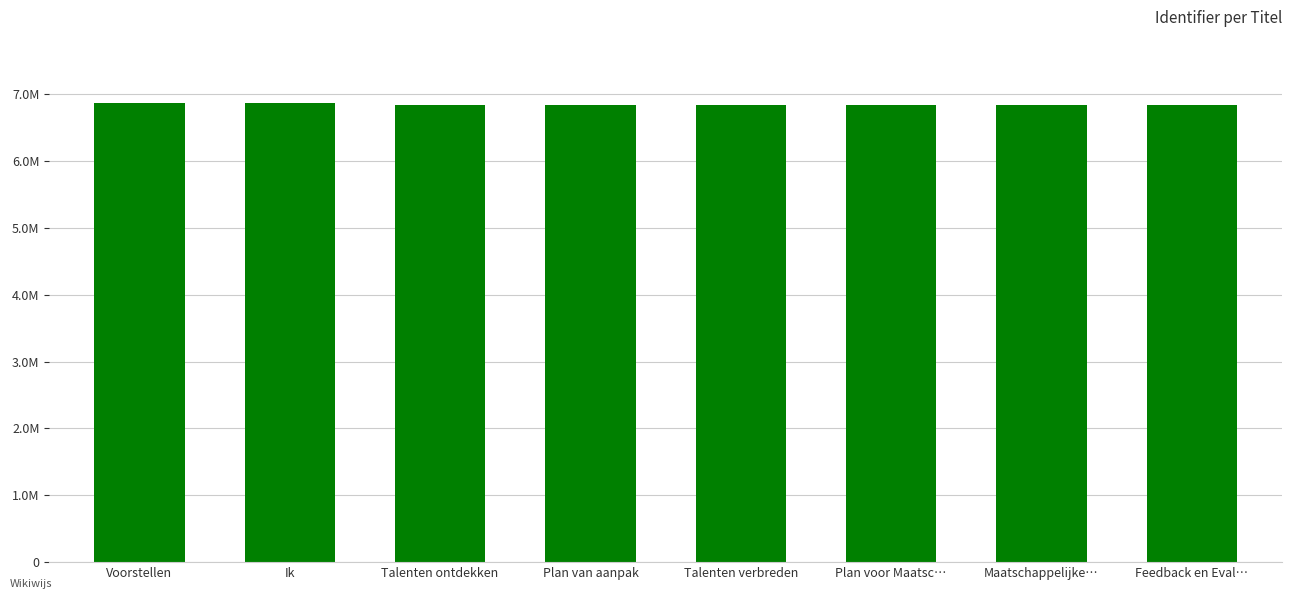

Reading right to left, what are all the values shown in this chart?

Feedback en Eval…=6841462	Maatschappelijke…=6841452	Plan voor Maatsc…=6841486	Talenten verbreden=6841472	Plan van aanpak=6841443	Talenten ontdekken=6841424	Ik=6868131	Voorstellen=6868130